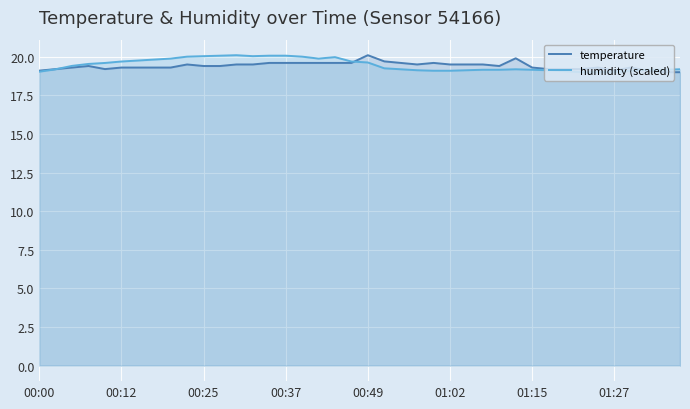

The humidity (scaled) series shows 19.0 at 01:27. True or false?

True